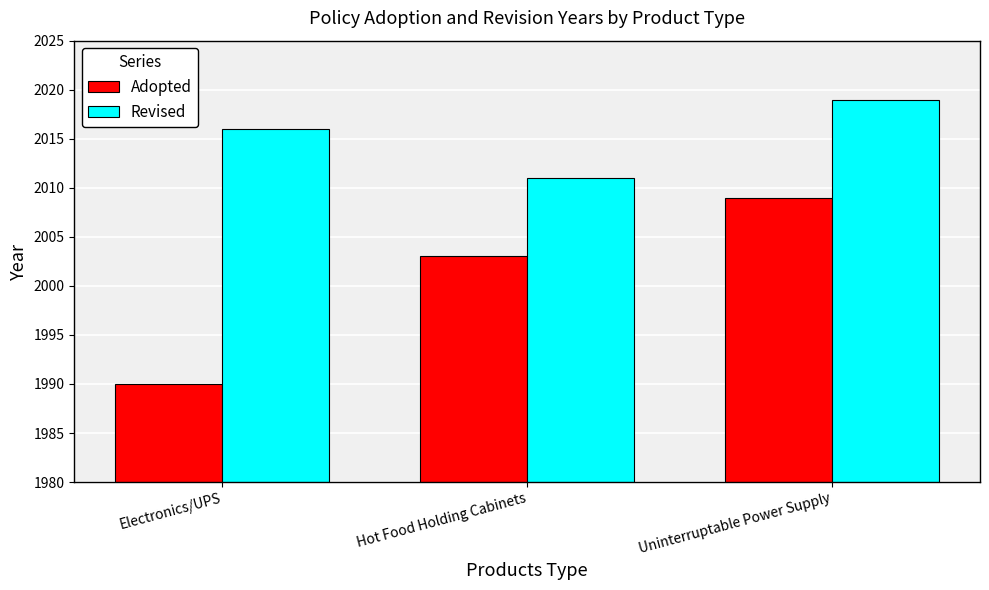

How many bars are there in each group?

2